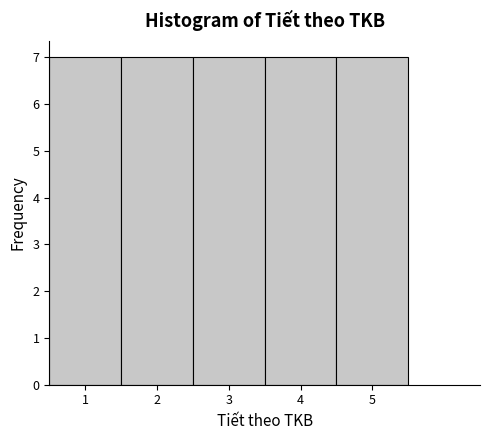

Reading left to right, list every bar in this chart as the range it spans on the x-axis followed by its height. The values are not printed on the chart, so give them approximately, as read against the axis.

0.5 to 1.5: 7
1.5 to 2.5: 7
2.5 to 3.5: 7
3.5 to 4.5: 7
4.5 to 5.5: 7